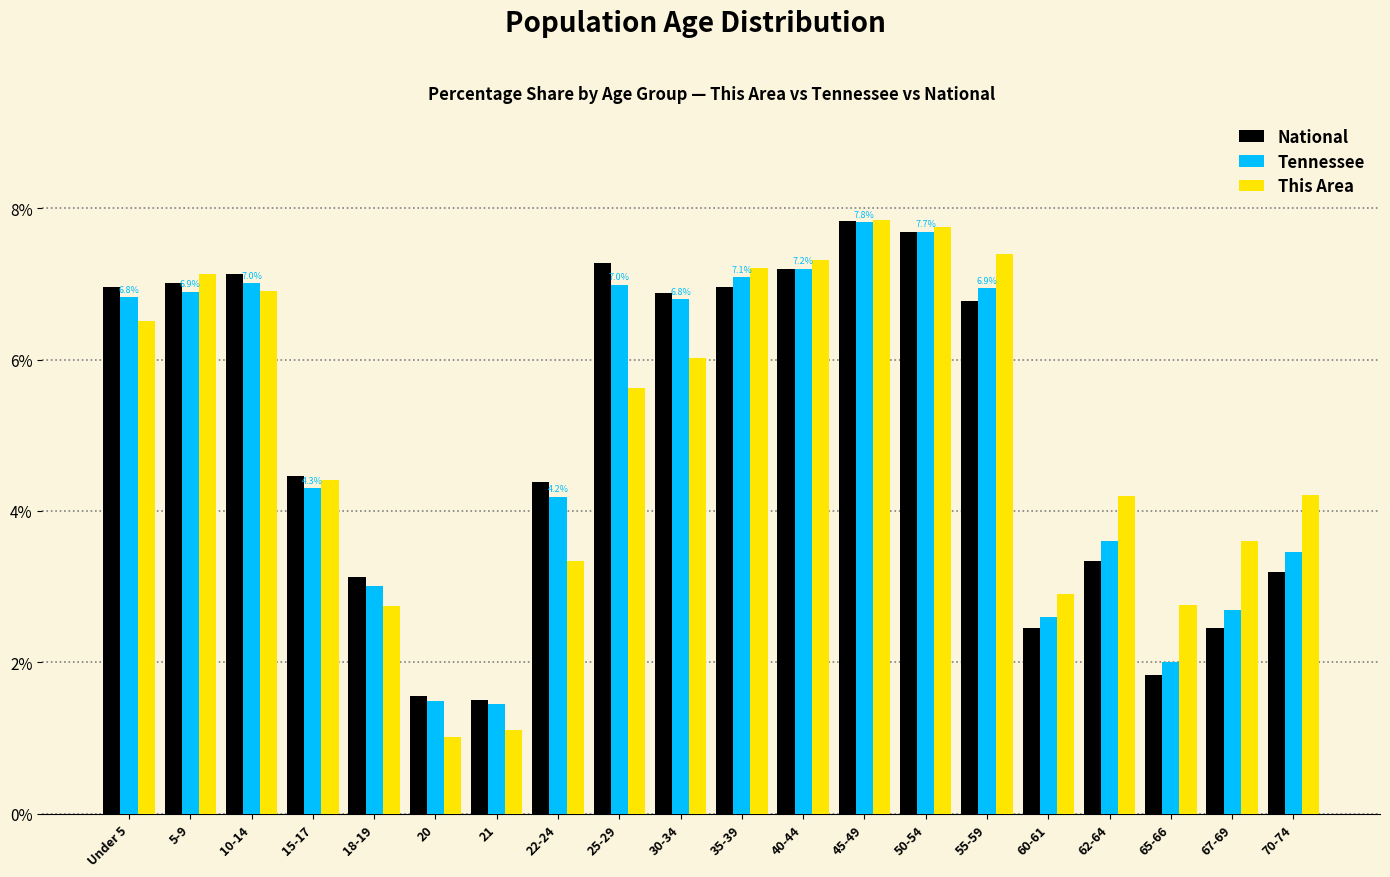

What is the difference between the This Area values at 22-24 and Under 5?

3.2